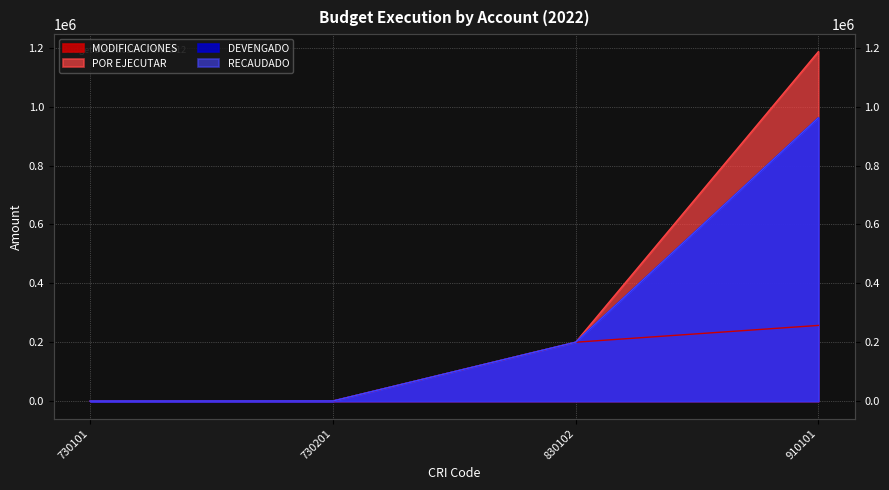

Which series has the widest spread of values?

POR EJECUTAR